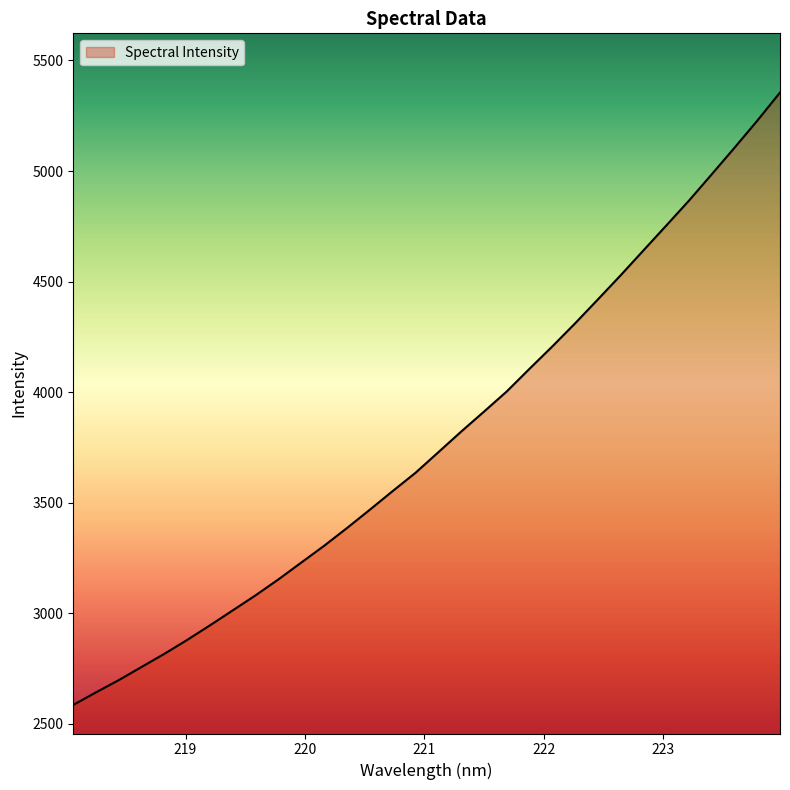

What is the greatest value displayed?

5354.8